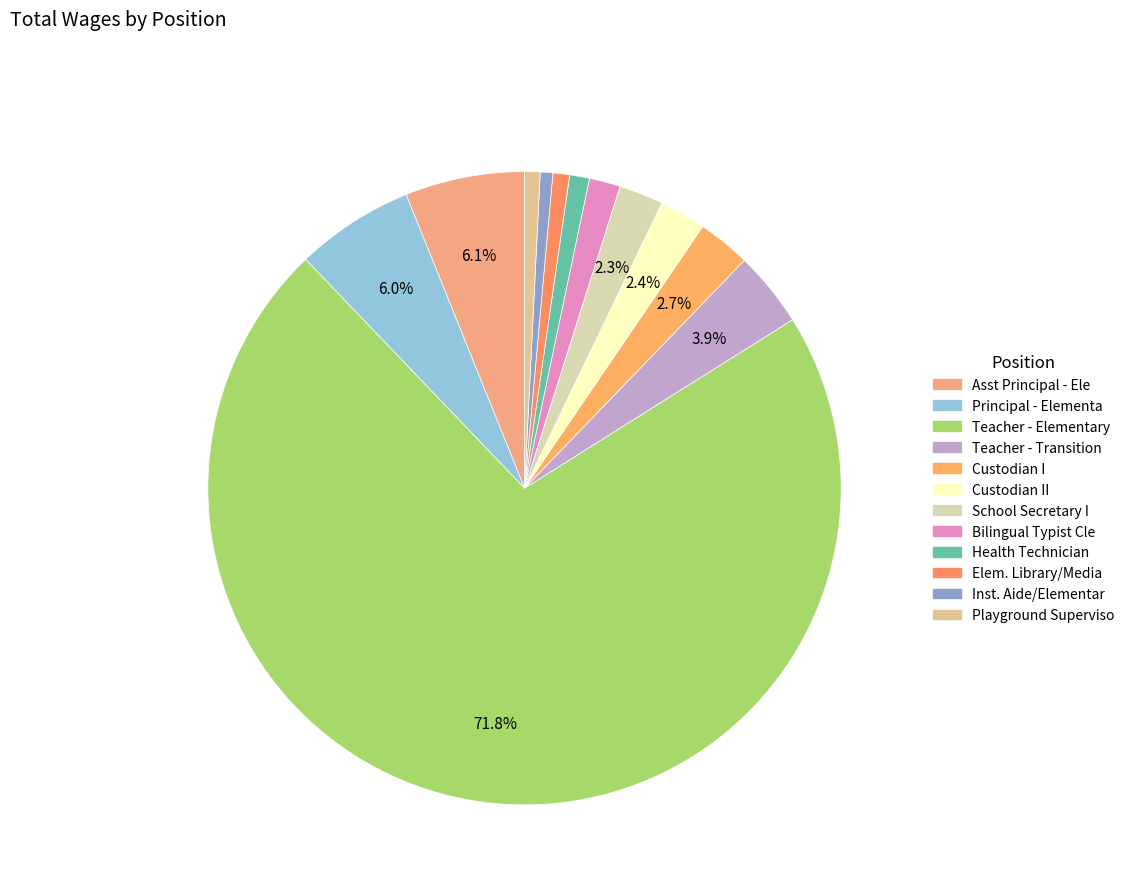

How many segments does this pie chart have?

12